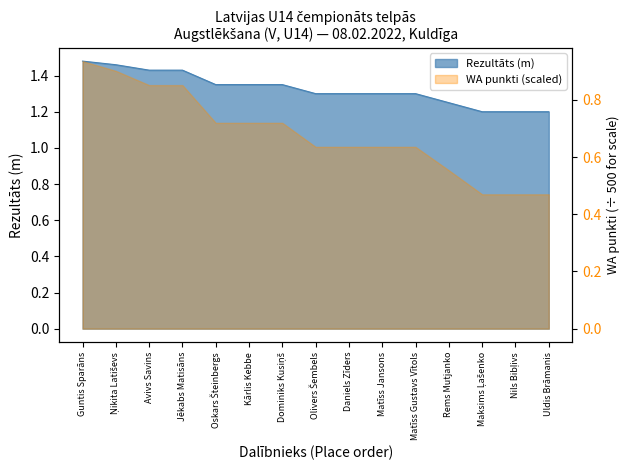

Between Jēkabs Matisāns and Uldis Brāmanis, which is larger?

Jēkabs Matisāns